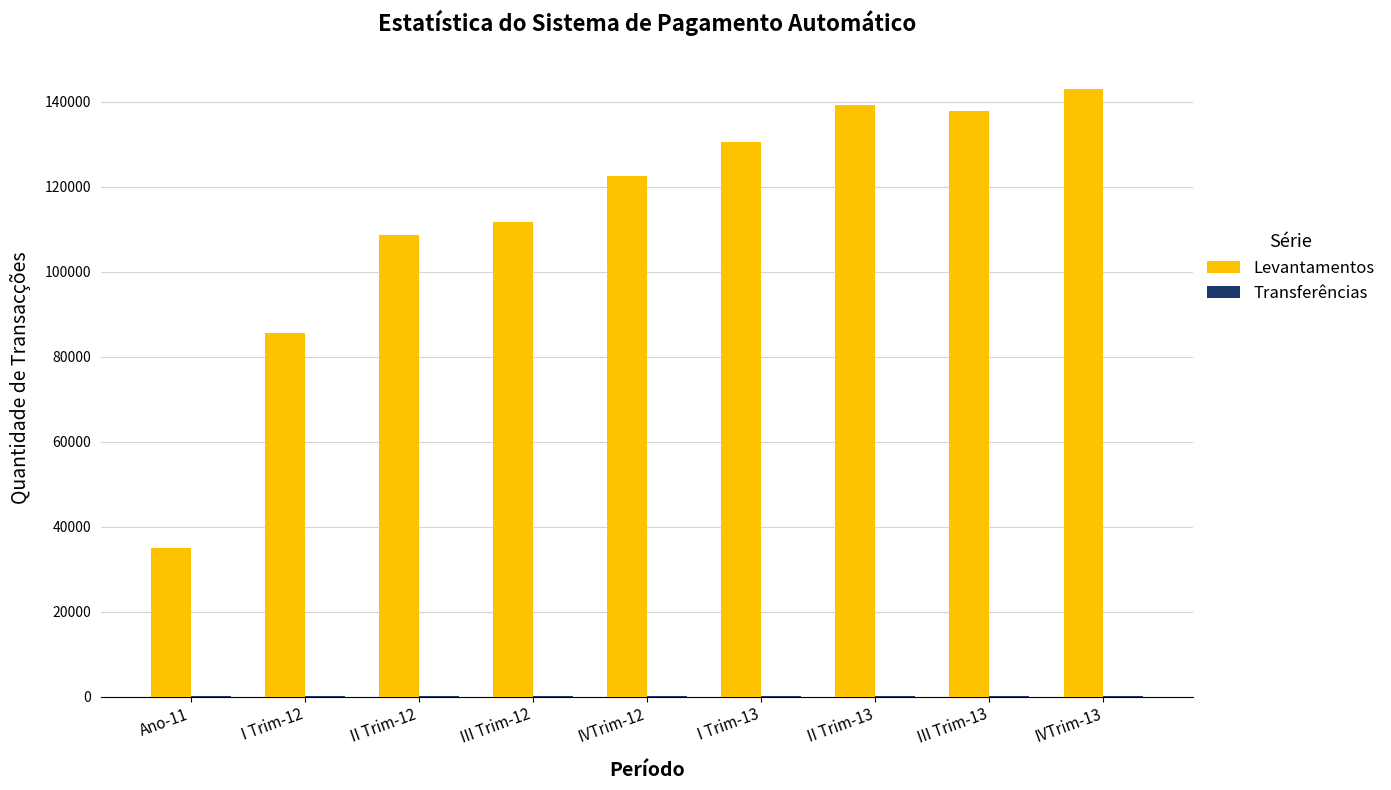

What is the sum of all Levantamentos values?

1013843